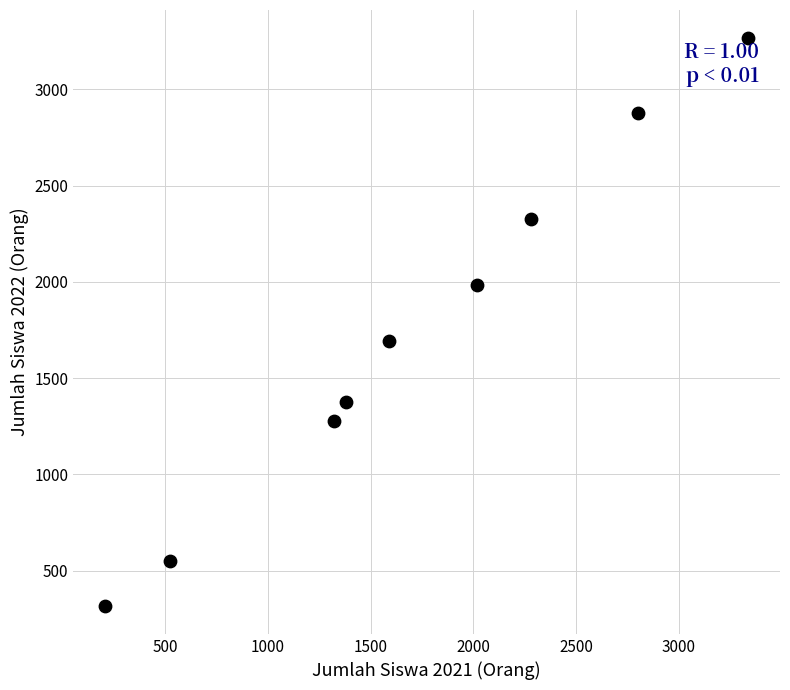

What Y value in the scatter plot is closest to 1791?

1691